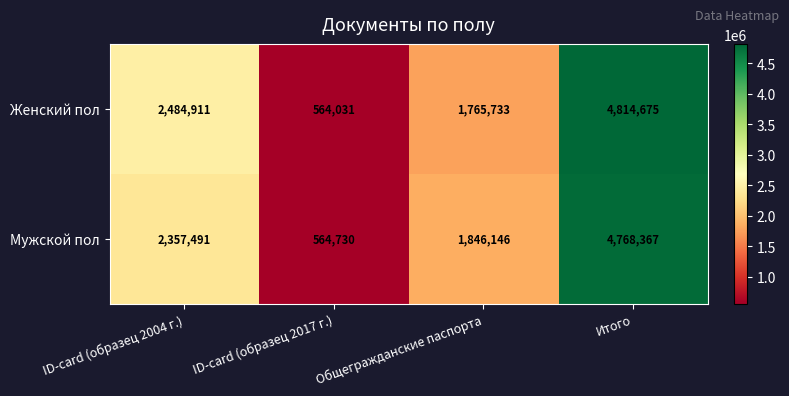

Which series changed the most between Общегражданские паспорта and Итого?

Женский пол